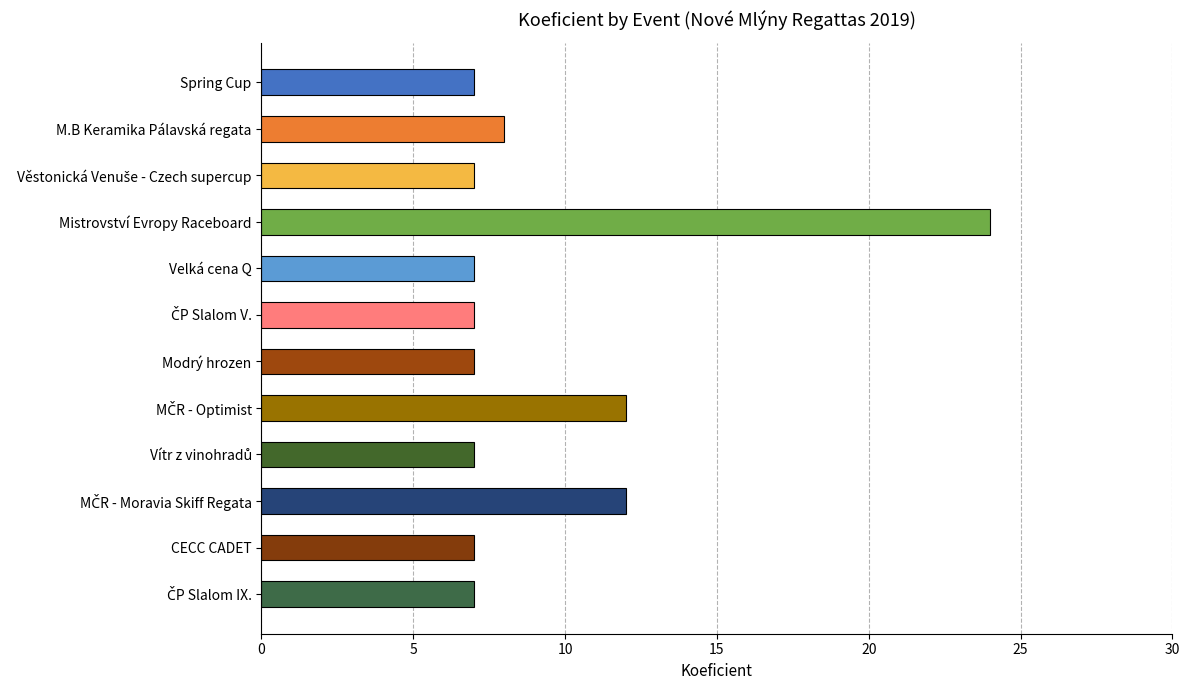

What is the label of the 7th bar from the top?

Modrý hrozen